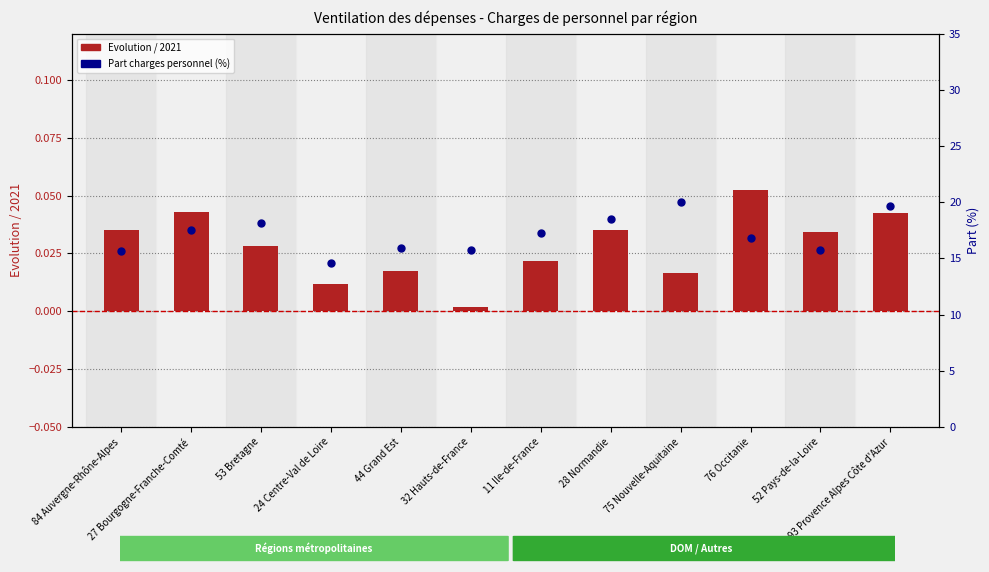

At how many categories does at least one series exceed 6?

12